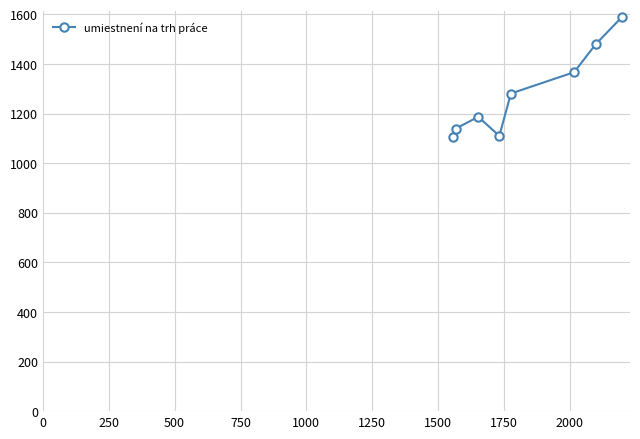

What is the average value?

1282